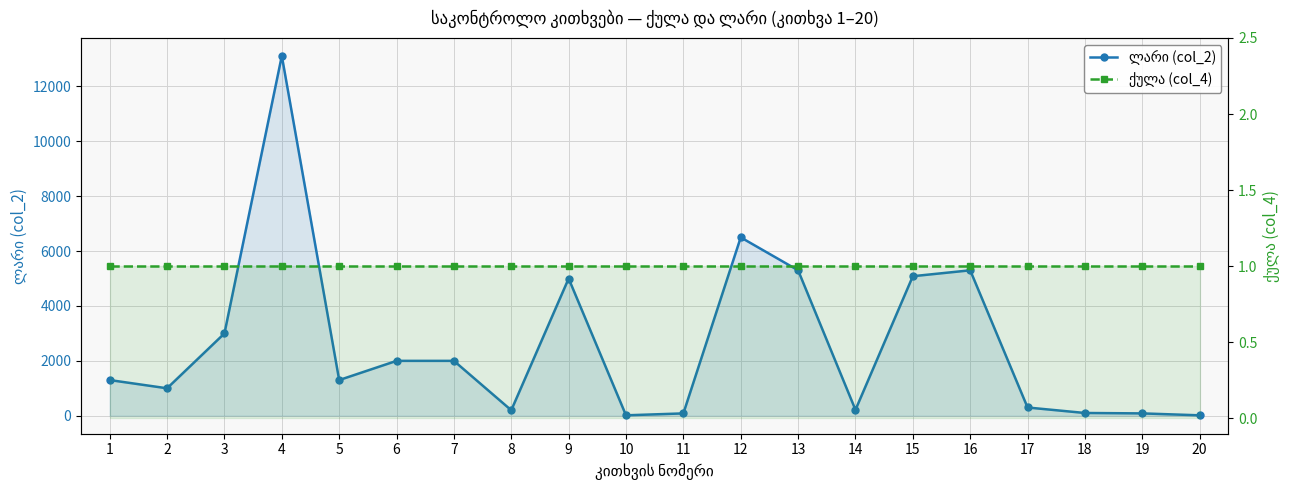

In ლარი (col_2), how many points are lower than both neighbors (excluding endpoints)?

5